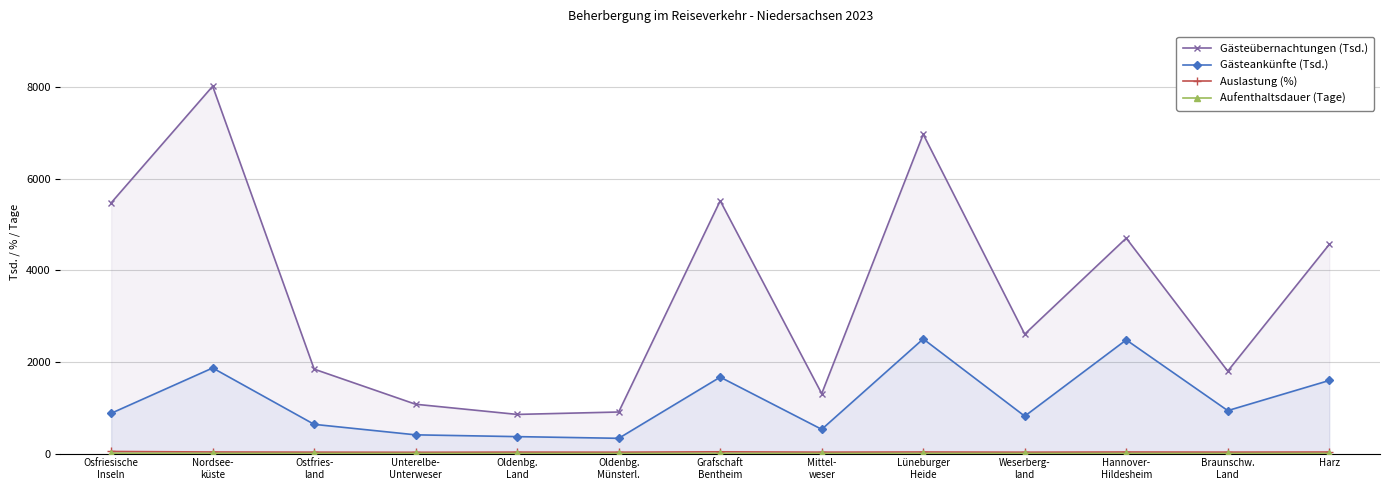

Which series changed the most between Unterelbe-
Unterweser and Weserberg-
land?

Gästeübernachtungen (Tsd.)